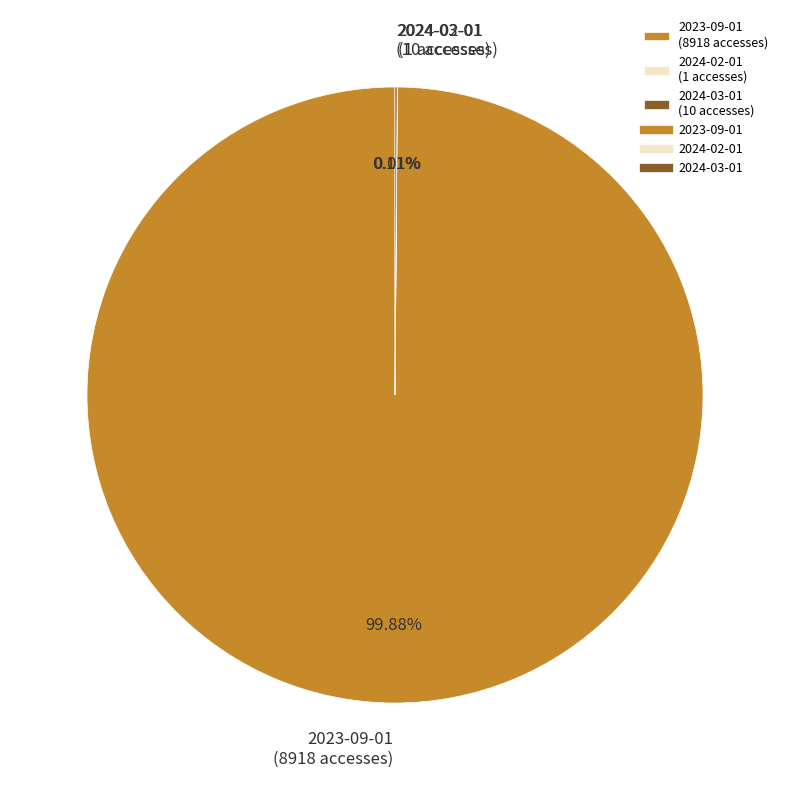

Does any single category account for the majority?

Yes